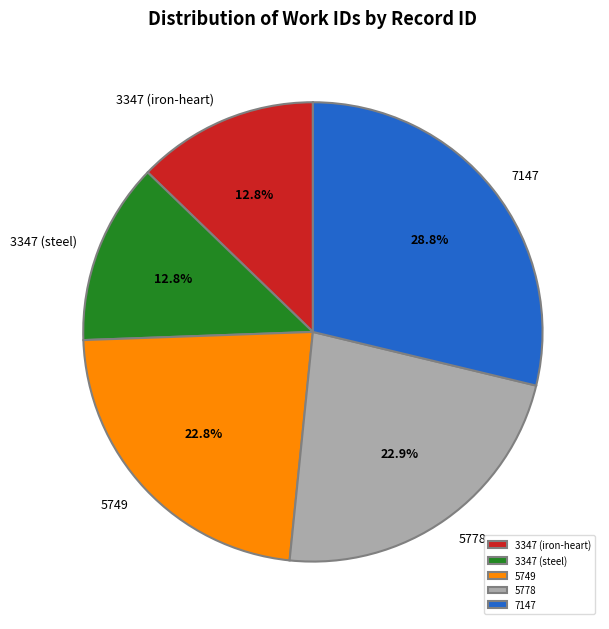

Is there any slice that represents more than half of the pie?

No